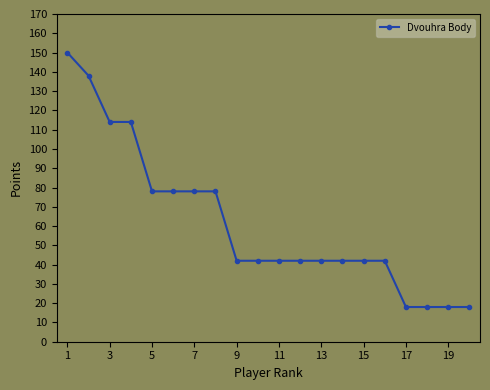

Reading left to right, transcribe all the data shown in this chart.

150	138	114	114	78	78	78	78	42	42	42	42	42	42	42	42	18	18	18	18